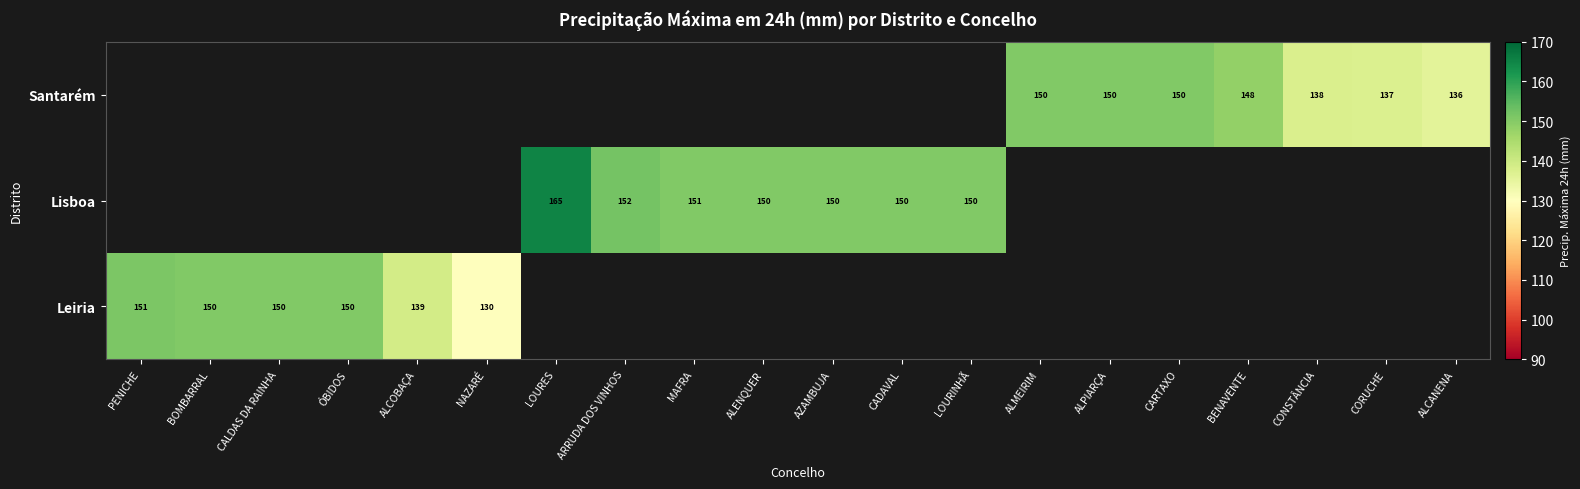

Is the value of Leiria at ALCOBAÇA greater than the value of Santarém at CORUCHE?

Yes